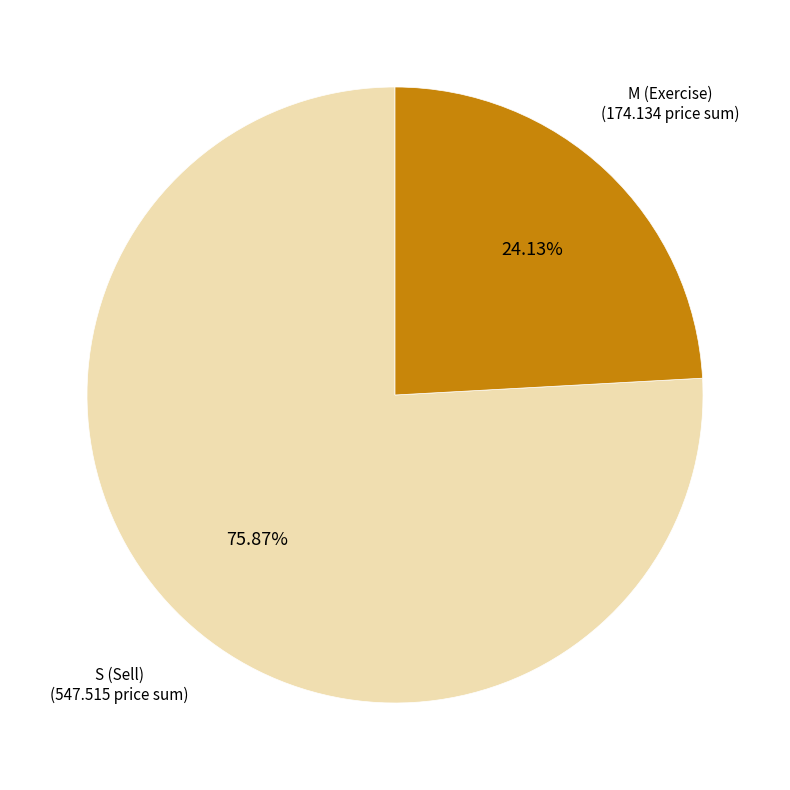

Does any single category account for the majority?

Yes